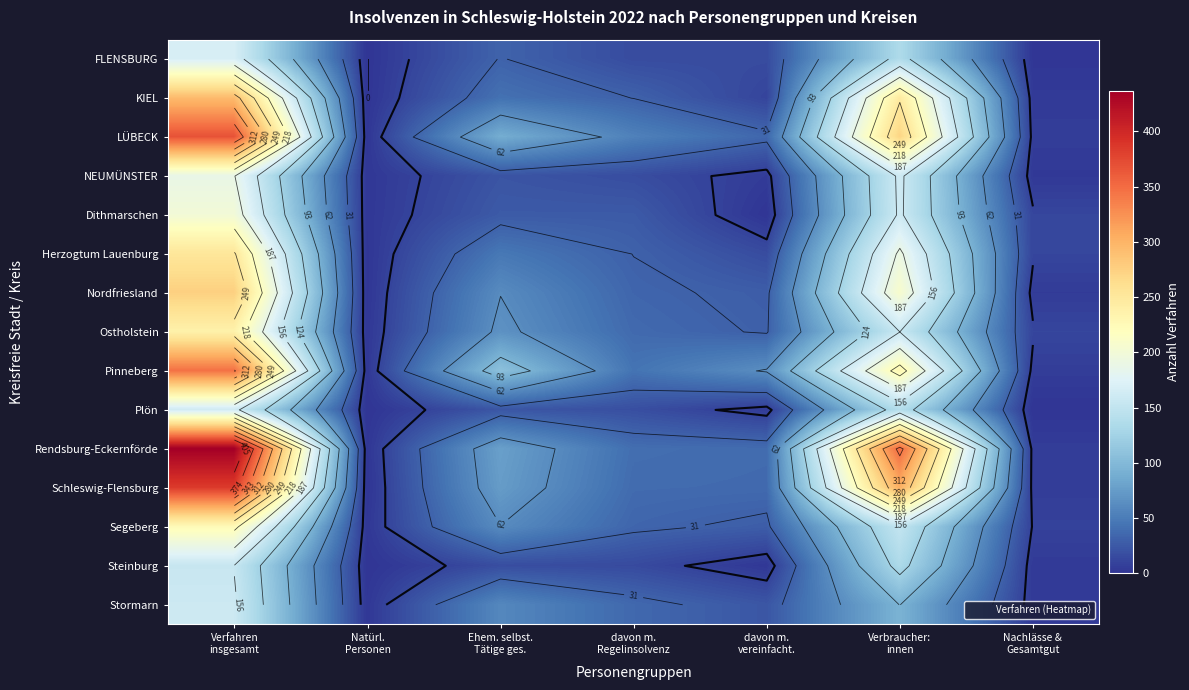

The Dithmarschen series shows 9 at davon m. Regelinsolvenz. True or false?

False